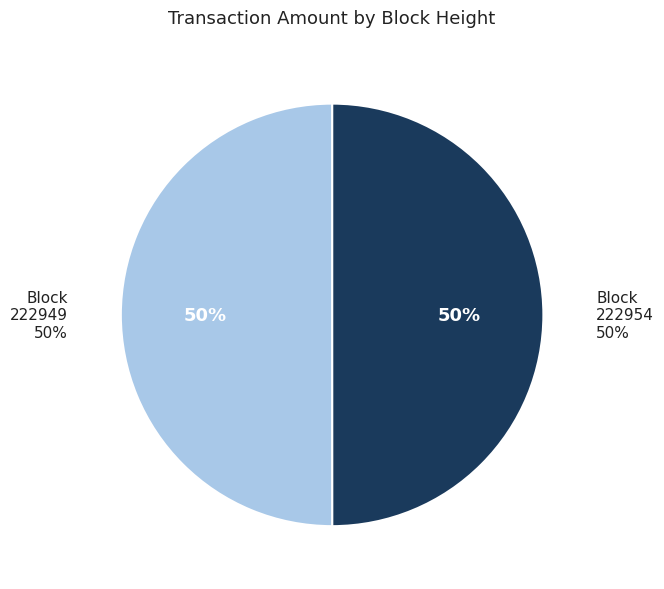

Rank the categories by value from lowest to highest.

222954, 222949